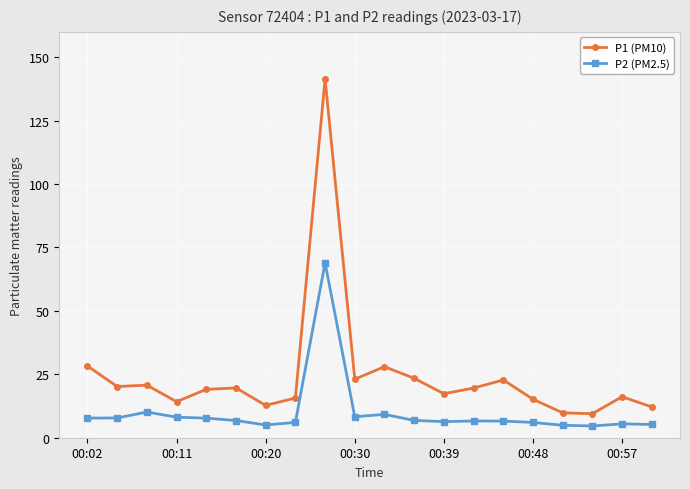

Rank the series by their average value, from lowest to highest.

P2 (PM2.5), P1 (PM10)